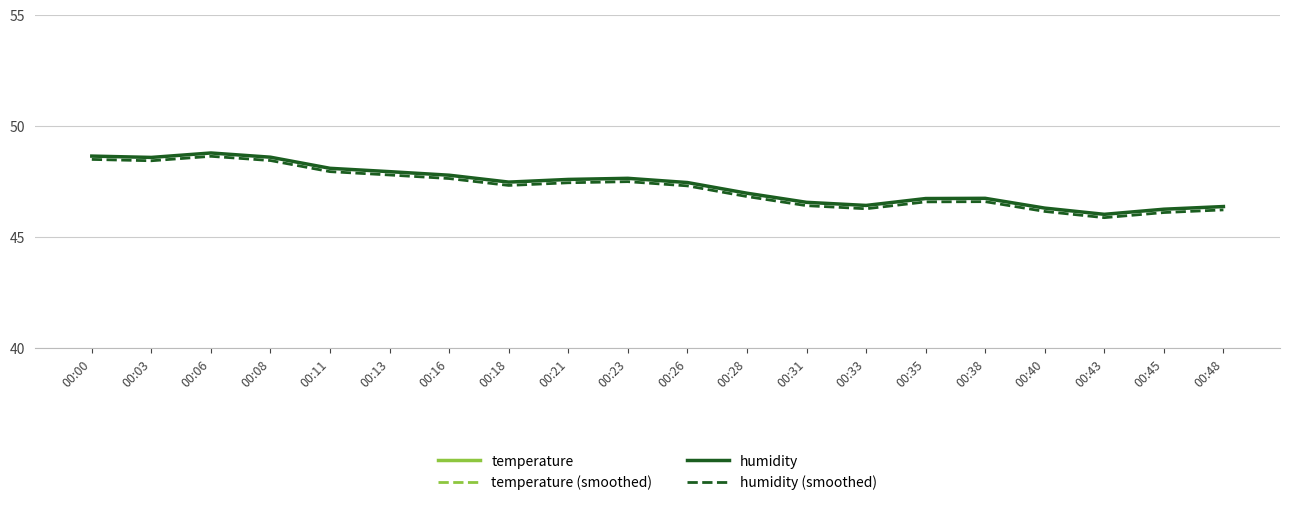

True or false: temperature has a value of 30.4 at 00:48.

False